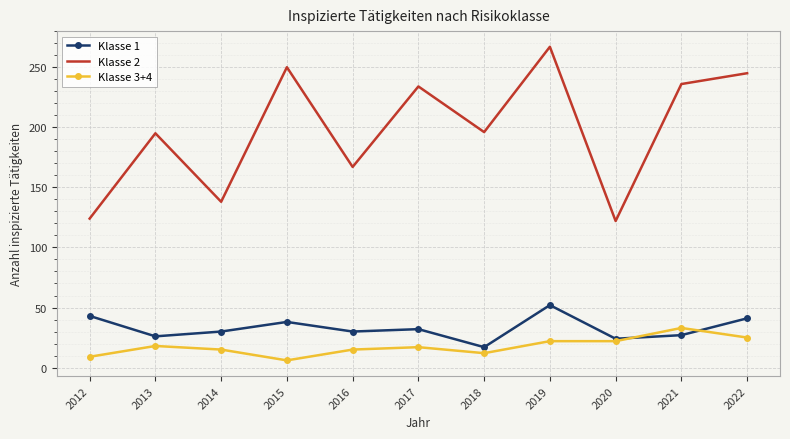

What is the minimum value for Klasse 1?

17